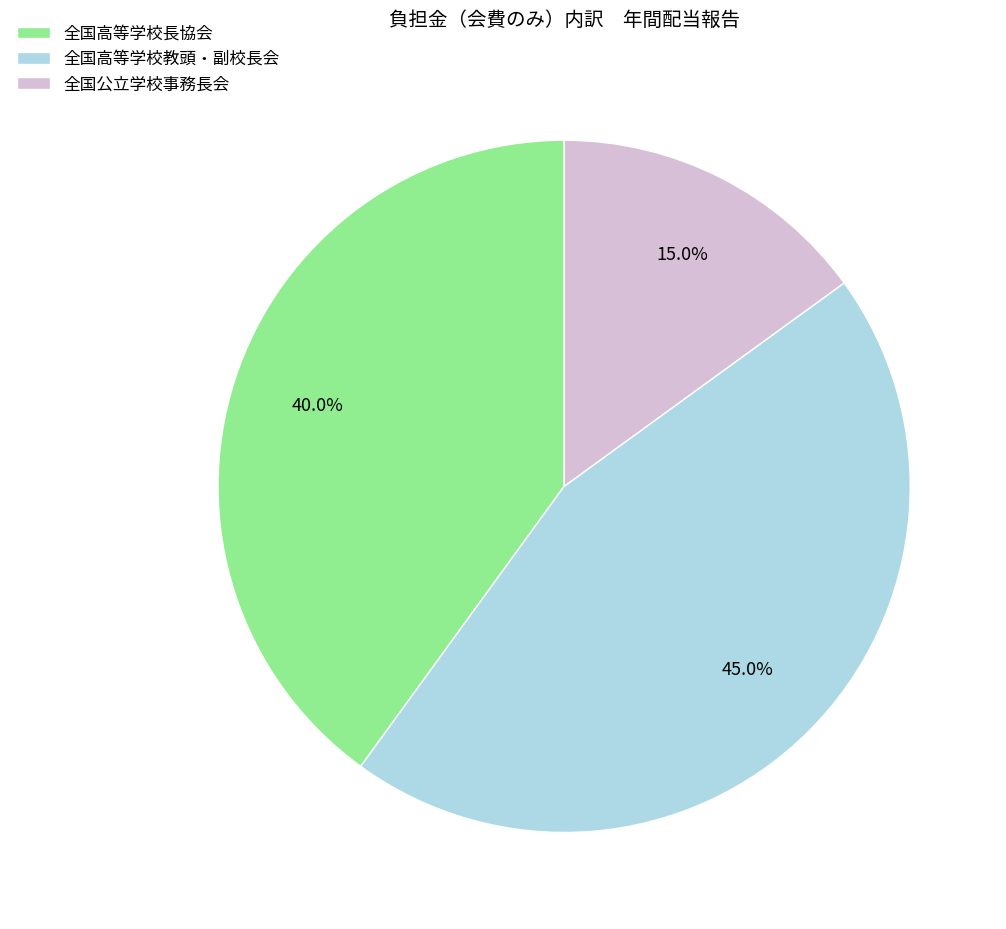

Between 全国高等学校教頭・副校長会 and 全国高等学校長協会, which is larger?

全国高等学校教頭・副校長会